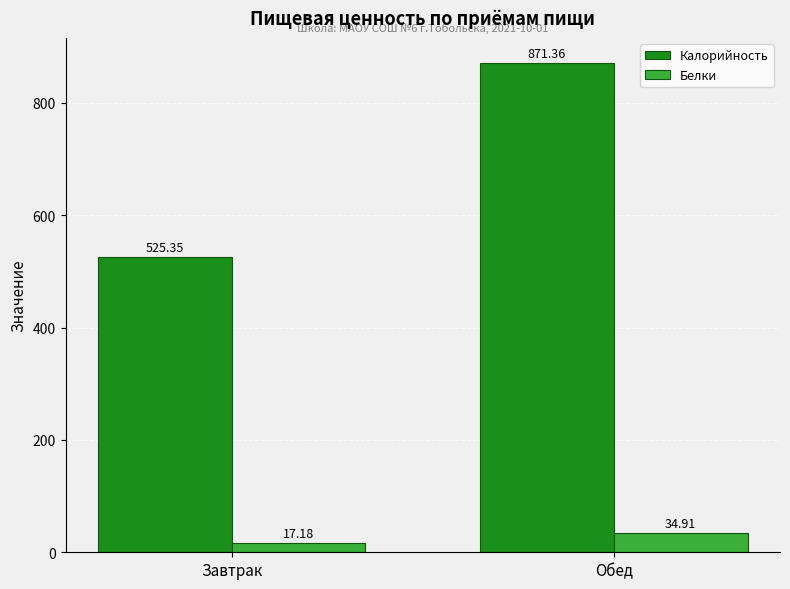

Reading right to left, transcribe all the data shown in this chart.

Калорийность: 871.4	525.4
Белки: 34.9	17.2